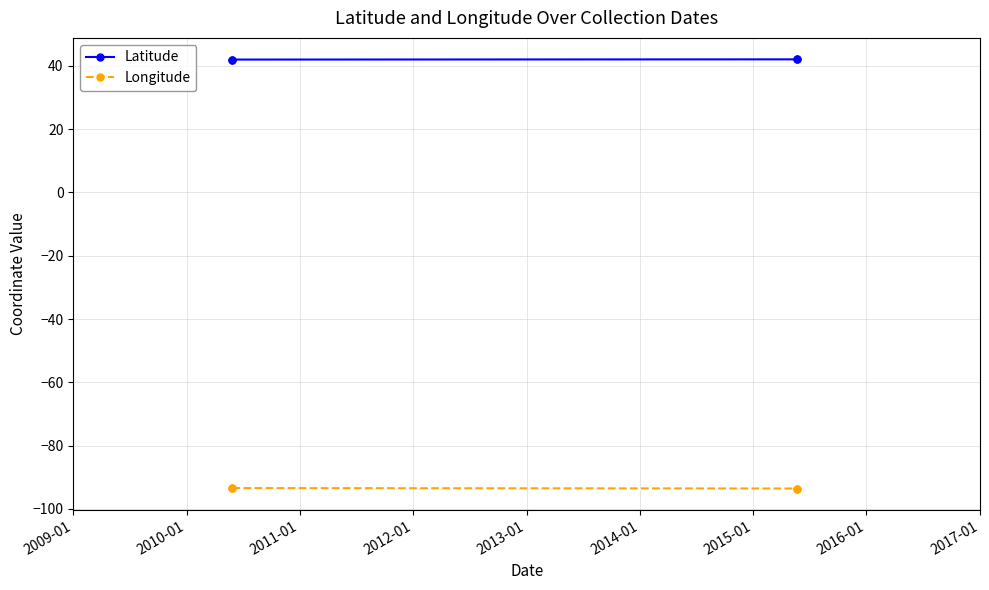

What value does the Latitude series have at 2012-01?

42.1